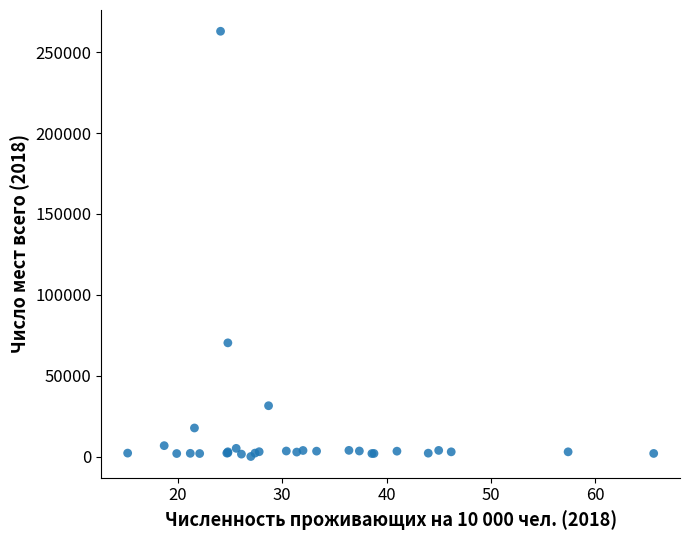

What Y value in the scatter plot is closest to 131491?

70331